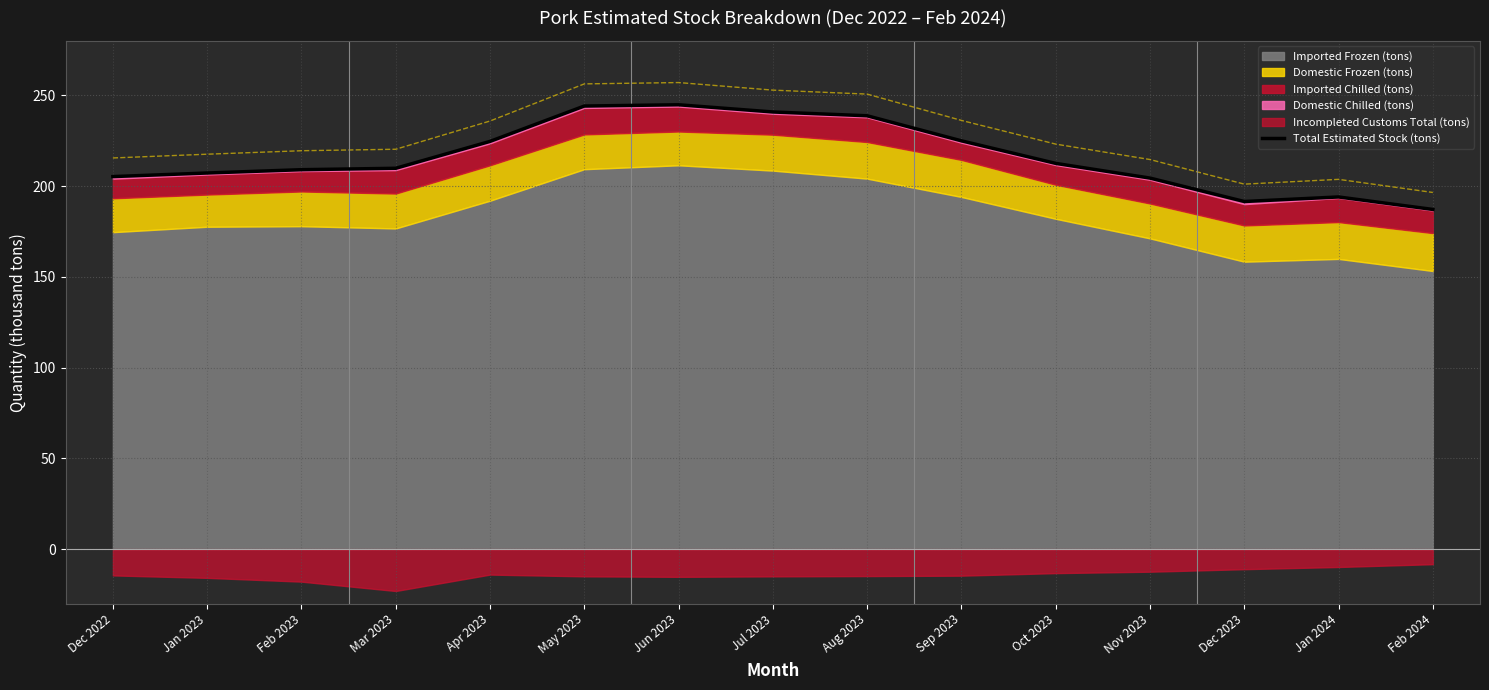

Where is the data nearest to the value 215?

Oct 2023